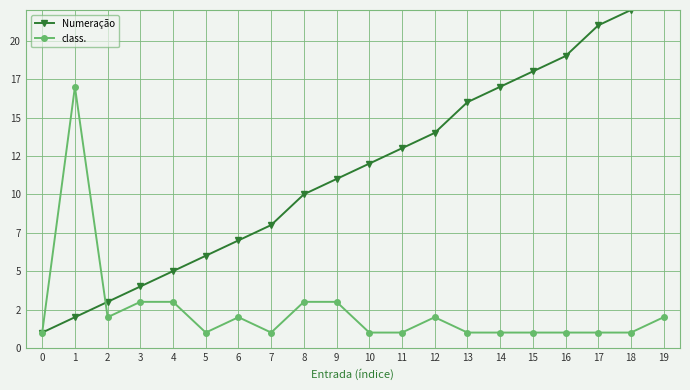

What is the highest value of the class. series?

17